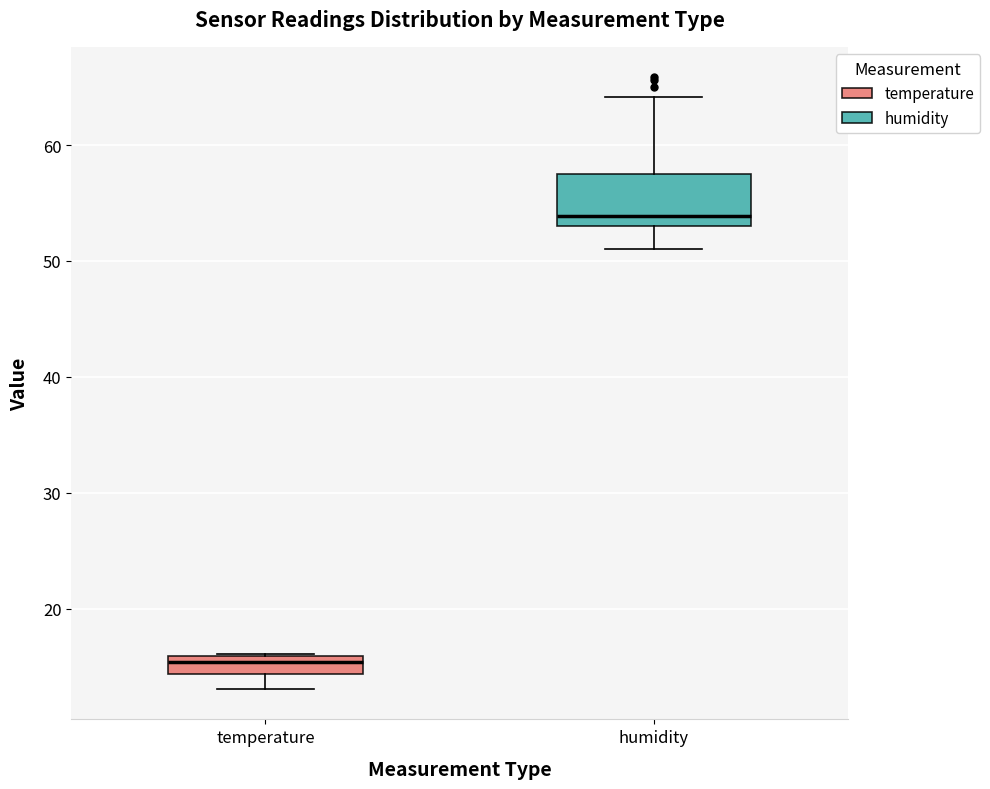

Which box is the tallest, from its lower edge to its upper edge?

humidity